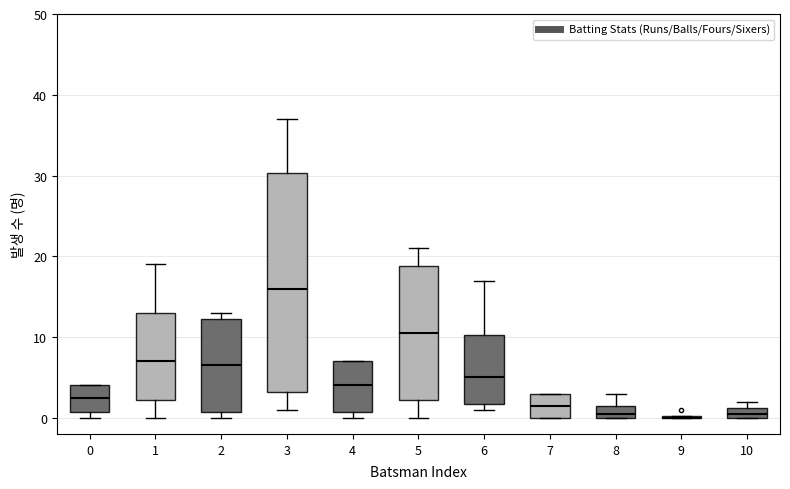

Comparing the boxes themselves (not the whiskers), which one is the tallest?

3